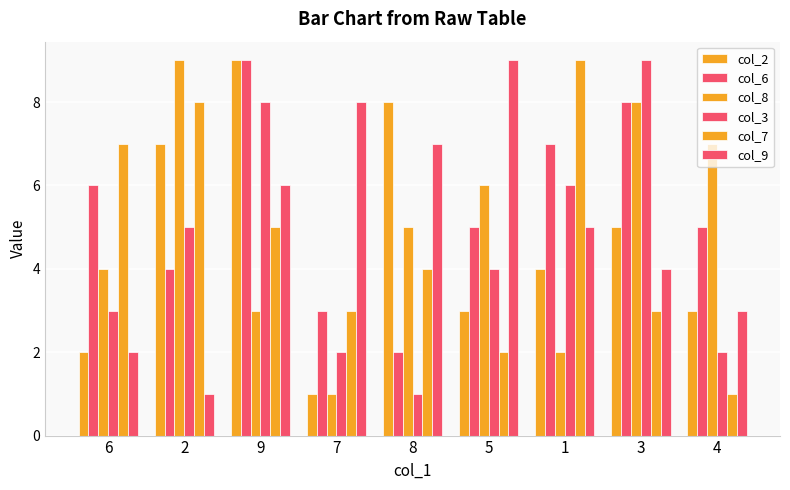

What is the total value across all series at 6?

24